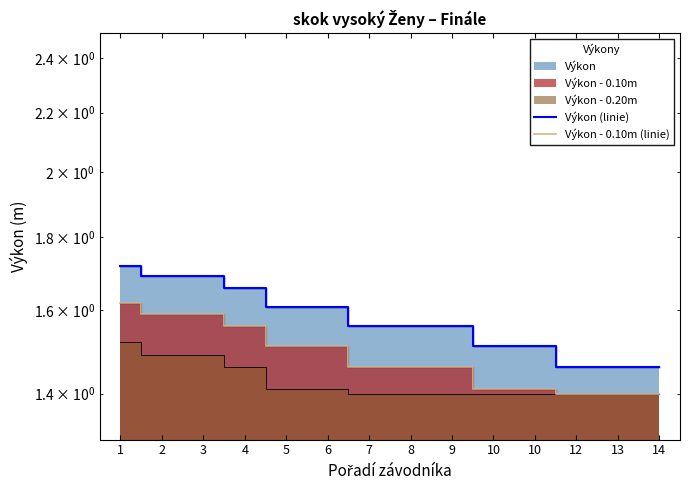

What is the difference between the second highest and second lowest values in the Výkon (linie) series?

0.2